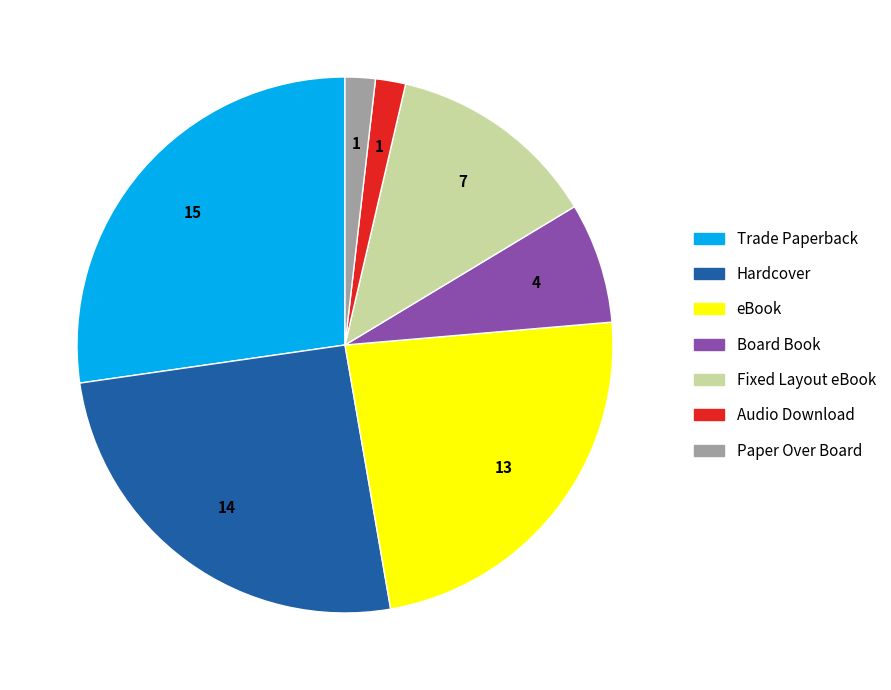

Does Trade Paperback represent more than half of the total?

No